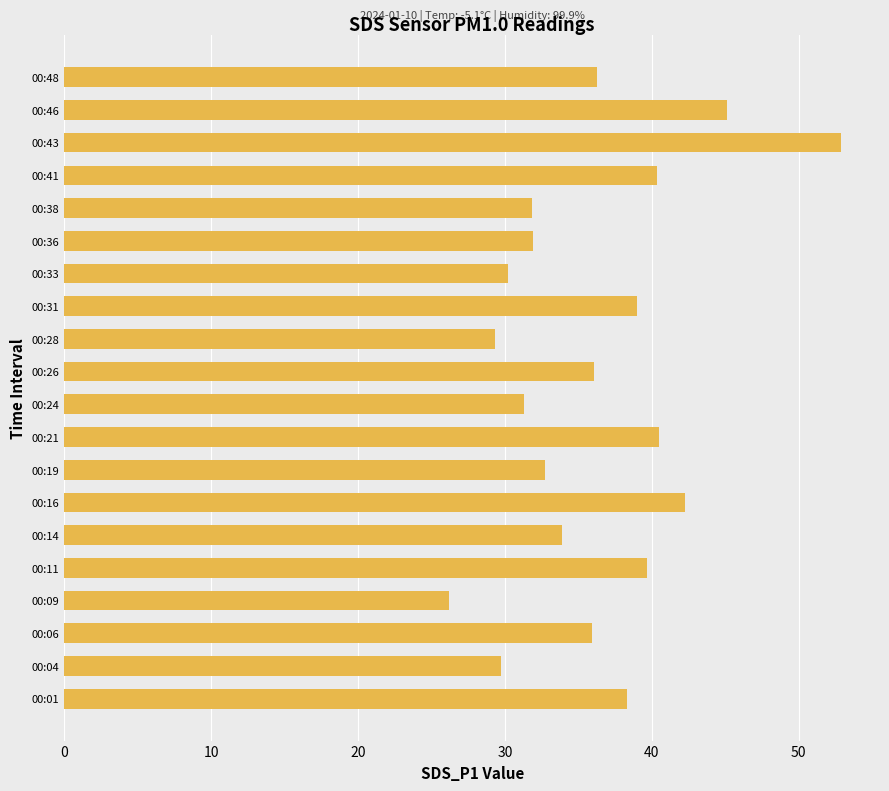

Which has a higher value, 00:06 or 00:09?

00:06